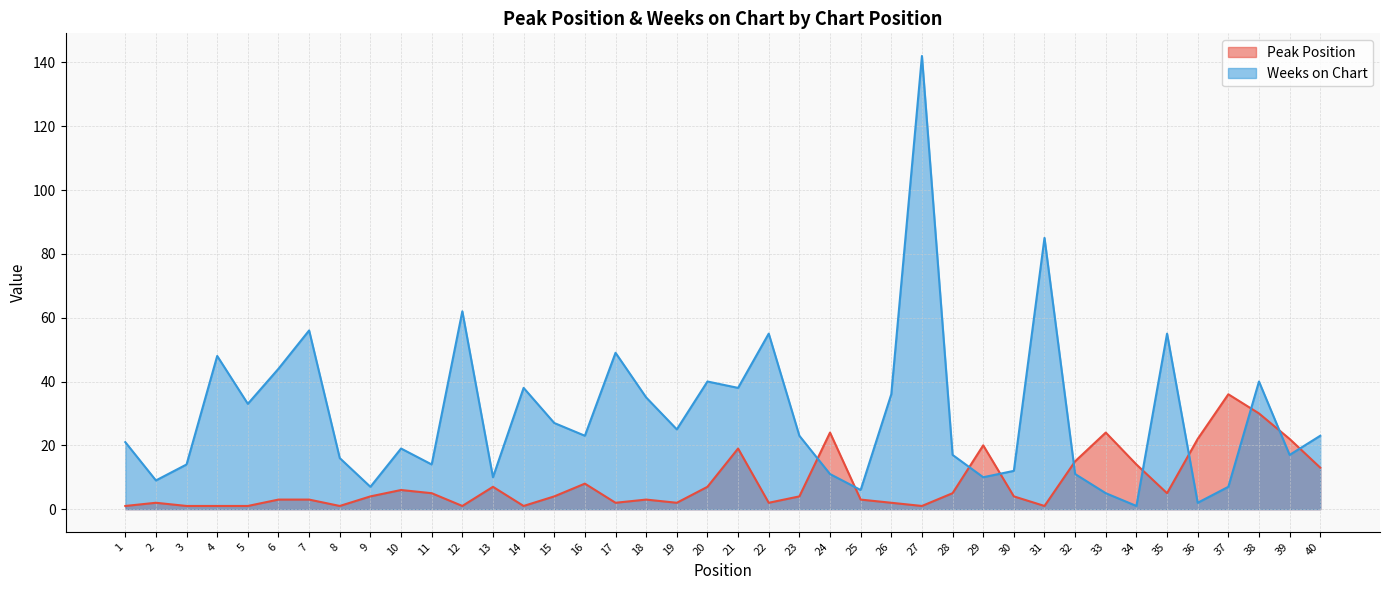

What is the lowest value of the Peak Position series?

1